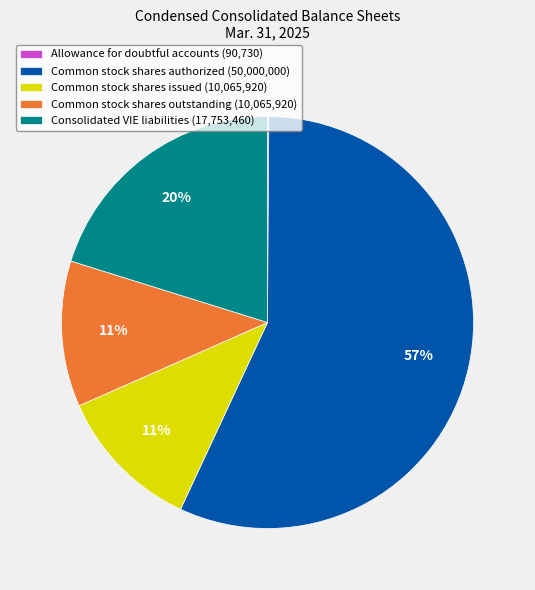

What is the ratio of the value at Common stock shares issued to the value at Common stock shares authorized?

0.2